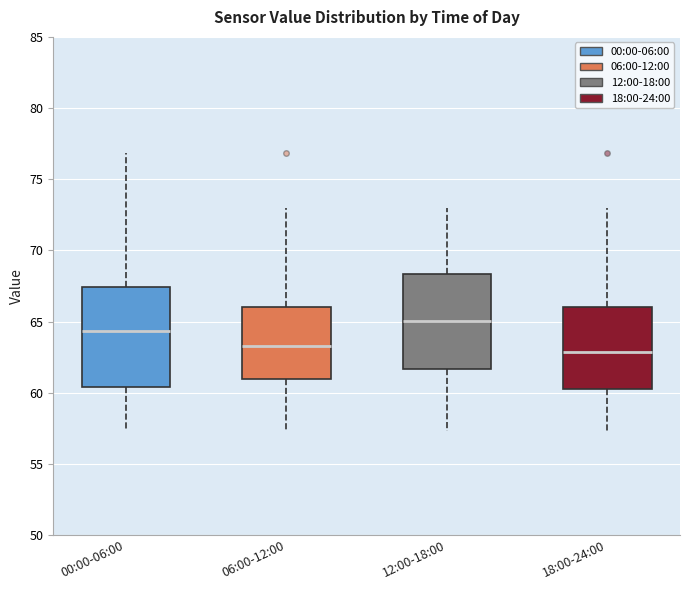

Reading left to right, read every box against the y-axis: the position of its median line, the range the box covers, and the ends of its whiskers. The values are not printed on the chart, so give them approximately, as read against the axis.

00:00-06:00: median 64.5, box 60.5 to 67.5, whiskers 57.5 to 77.0
06:00-12:00: median 63.5, box 61.0 to 66.0, whiskers 57.5 to 73.0
12:00-18:00: median 65.0, box 61.5 to 68.5, whiskers 57.5 to 73.0
18:00-24:00: median 63.0, box 60.5 to 66.0, whiskers 57.5 to 73.0